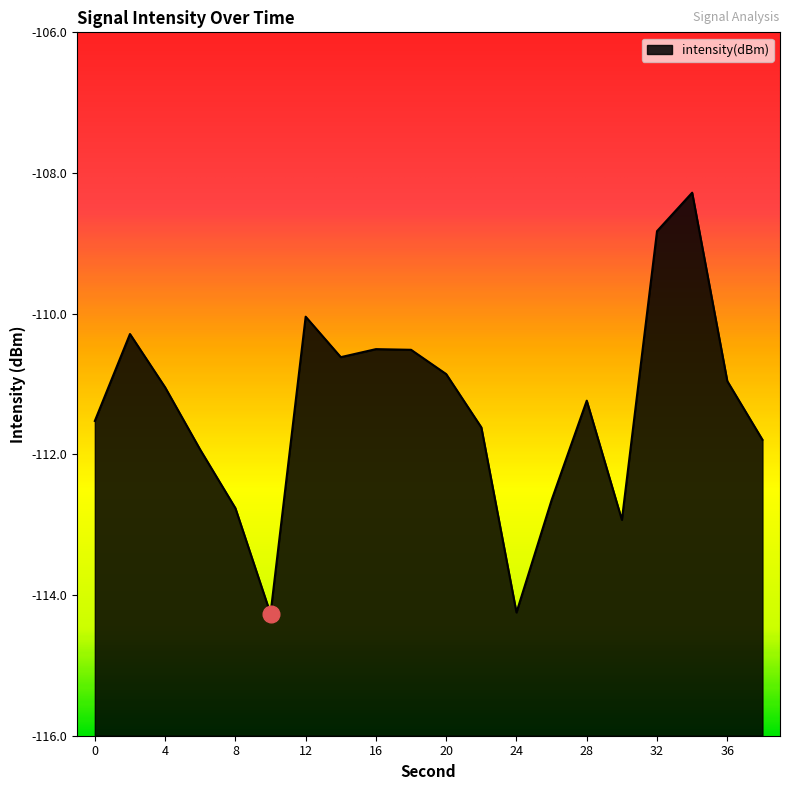

Reading right to left, list all the values displayed in this chart.

-111.8	-111.0	-108.3	-108.8	-112.9	-111.2	-112.6	-114.2	-111.6	-110.9	-110.5	-110.5	-110.6	-110.0	-114.3	-112.8	-111.9	-111.0	-110.3	-111.5